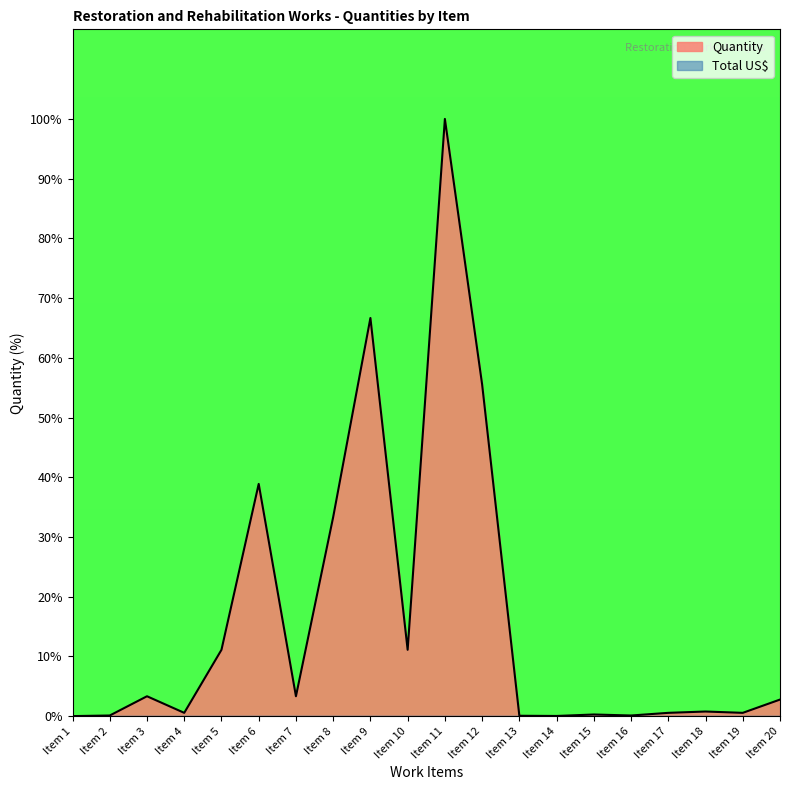

Rank the categories by value from highest to lowest.

Item 11, Item 9, Item 12, Item 6, Item 8, Item 5, Item 10, Item 3, Item 7, Item 20, Item 18, Item 4, Item 17, Item 19, Item 15, Item 2, Item 16, Item 13, Item 14, Item 1